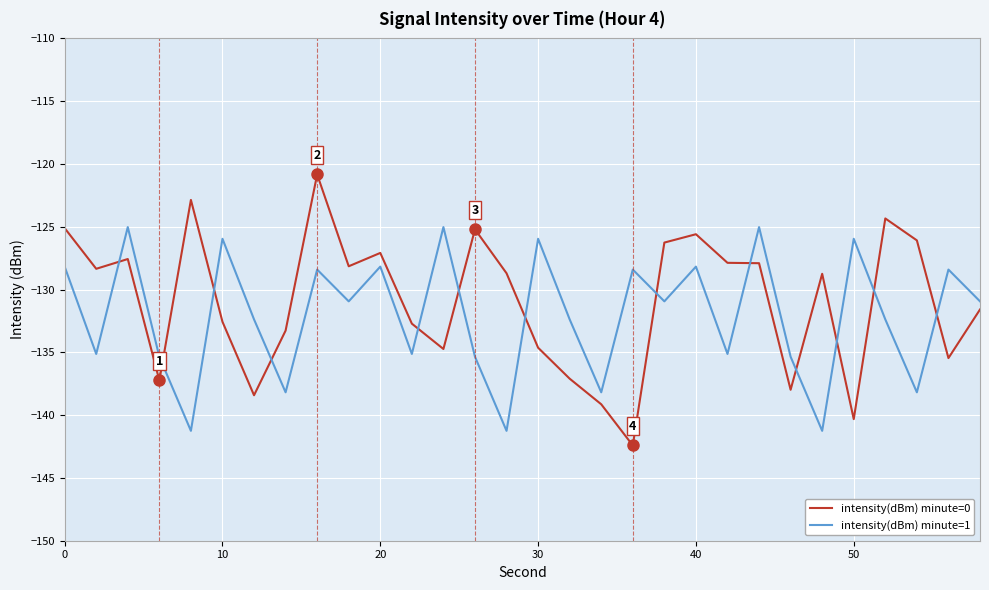

True or false: intensity(dBm) minute=1 and intensity(dBm) minute=0 cross at least once.

True